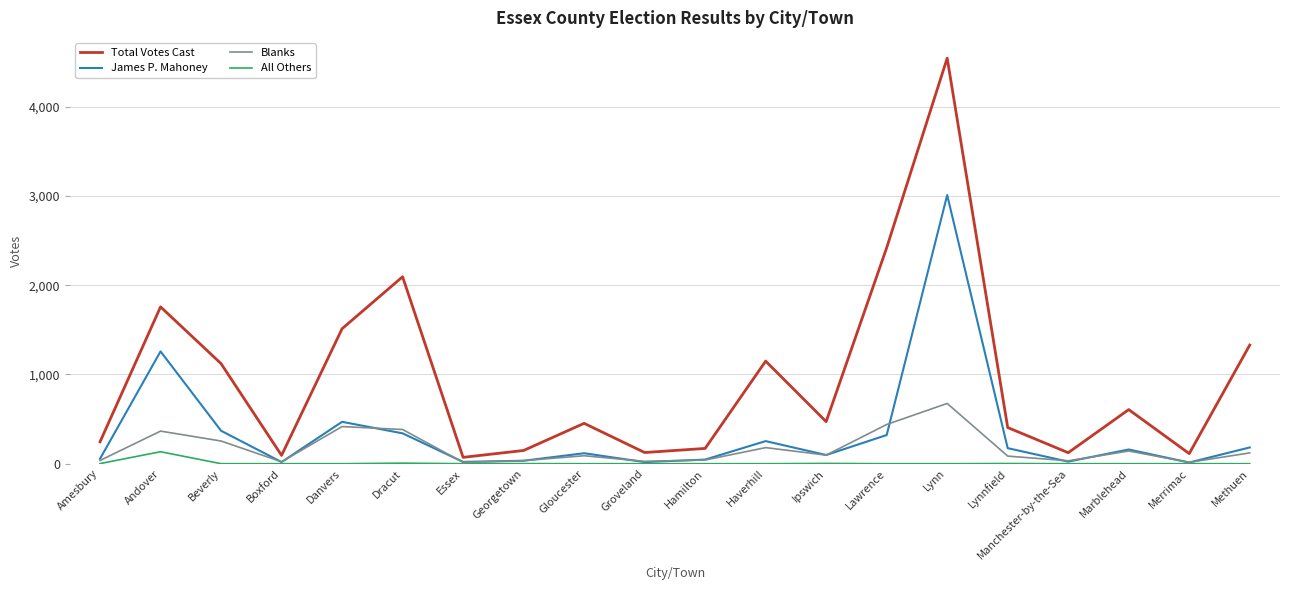

True or false: Blanks and James P. Mahoney intersect in this chart.

True